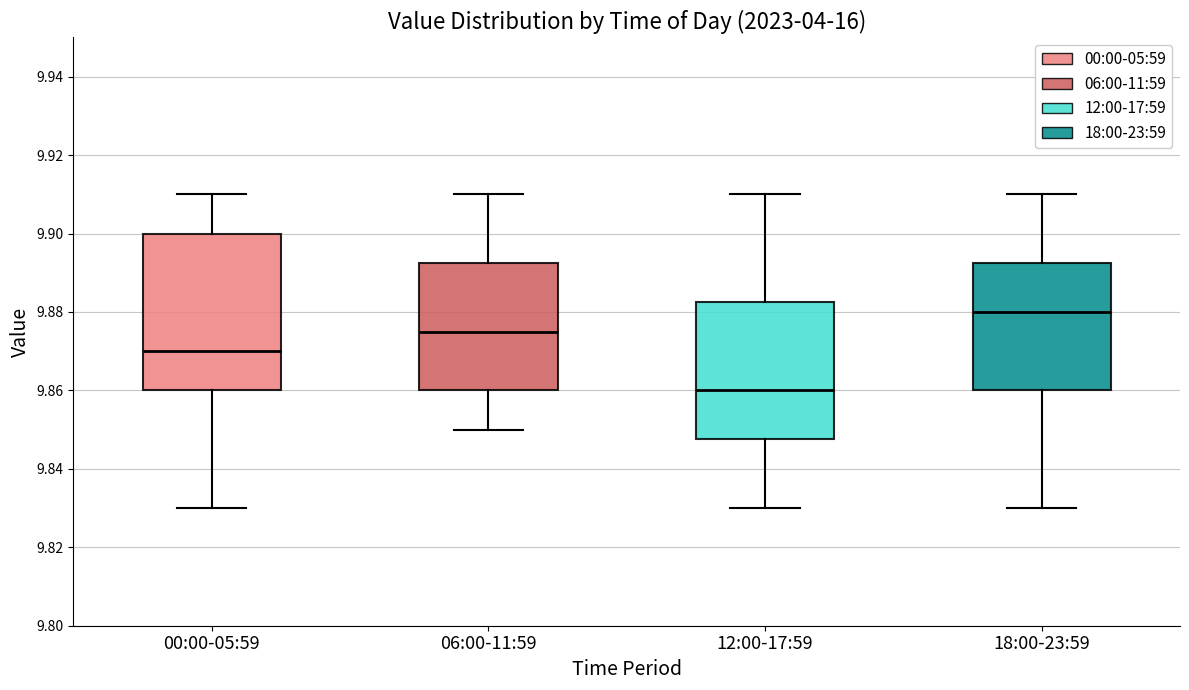

Reading left to right, transcribe this box plot: for each box, give where its median line is, the range the box spans, and where its two whiskers end, as read against the y-axis. The values are not printed on the chart, so give them approximately, as read against the axis.

00:00-05:59: median 9.870, box 9.860 to 9.900, whiskers 9.830 to 9.910
06:00-11:59: median 9.876, box 9.860 to 9.892, whiskers 9.850 to 9.910
12:00-17:59: median 9.860, box 9.848 to 9.882, whiskers 9.830 to 9.910
18:00-23:59: median 9.880, box 9.860 to 9.892, whiskers 9.830 to 9.910